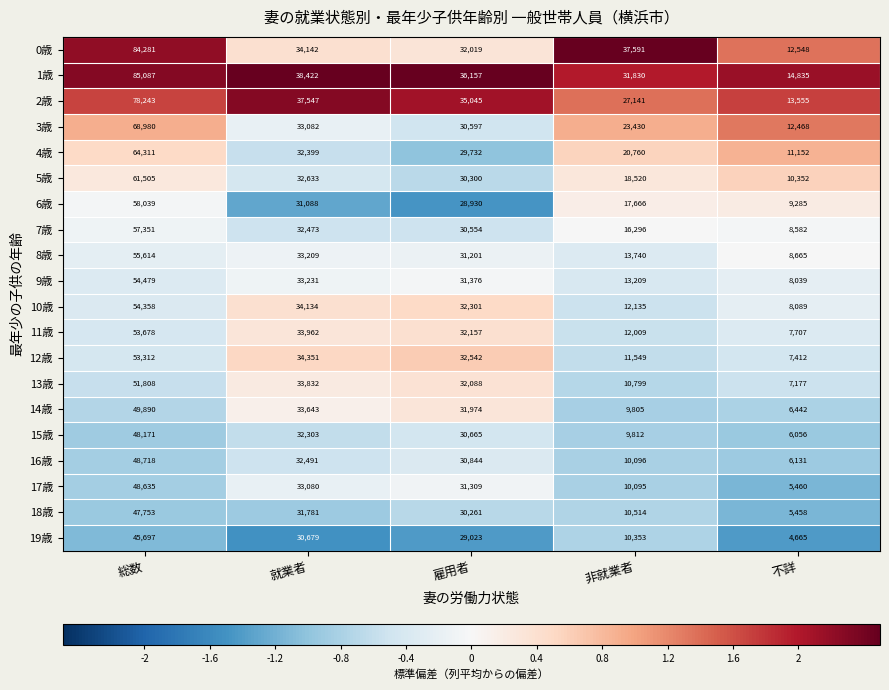

At which category does the chart reach its minimum across all series?

不詳